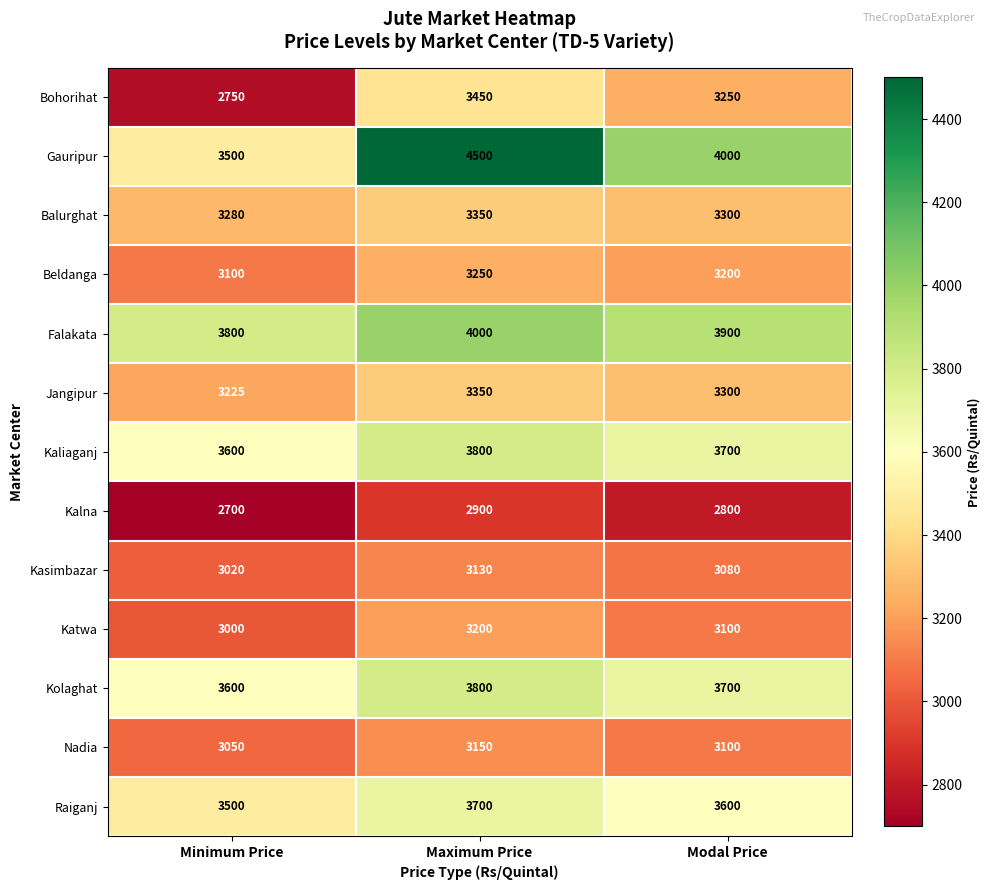

Count the number of categories in the chart.

3